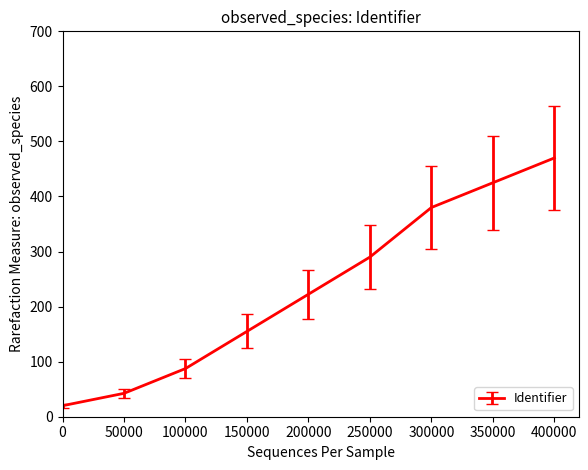

Between 400000 and 250000, which is larger?

400000